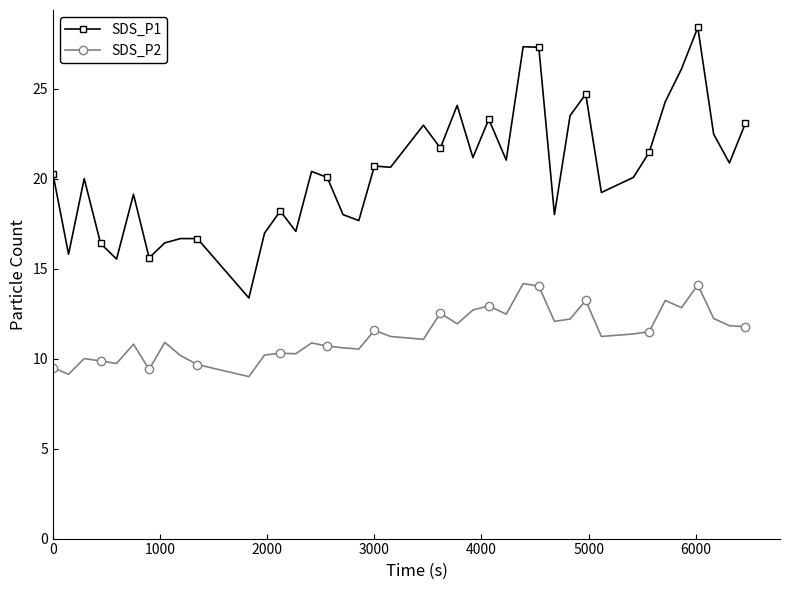

What is the minimum value for SDS_P2?

9.0